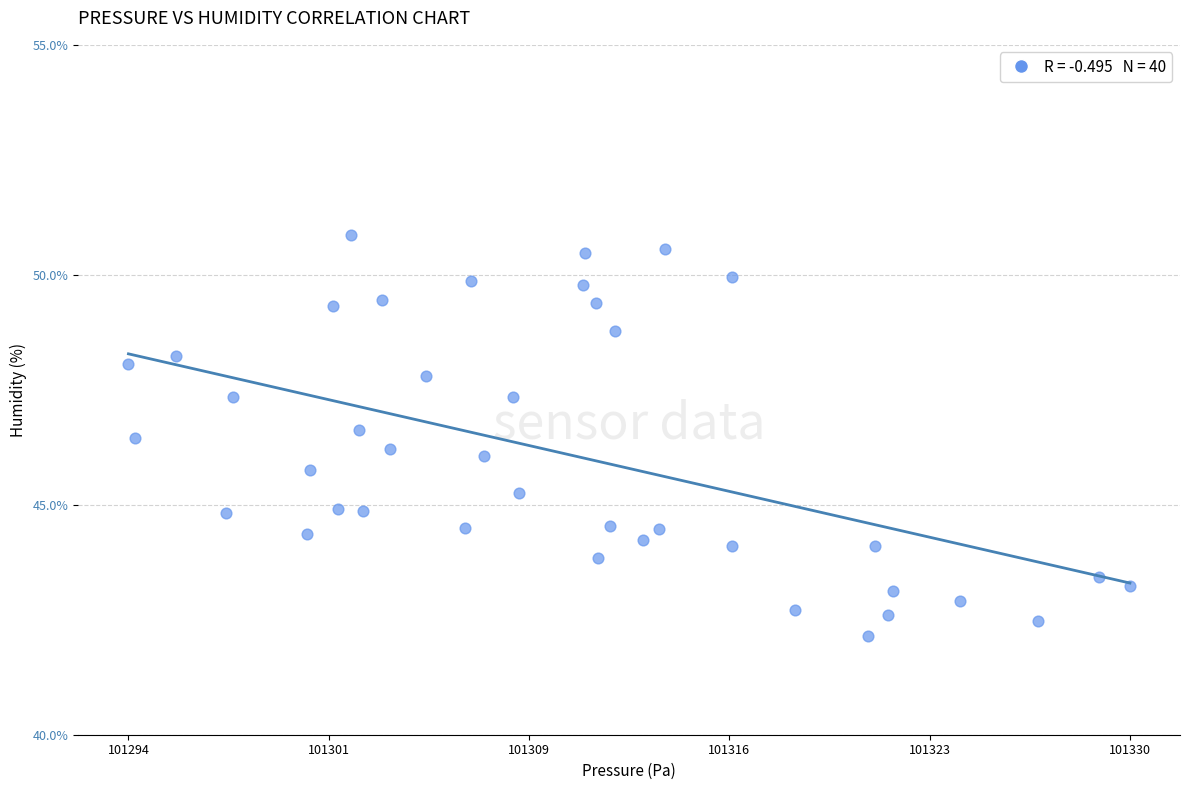

What is the range of Y values (max minus min)?

8.7